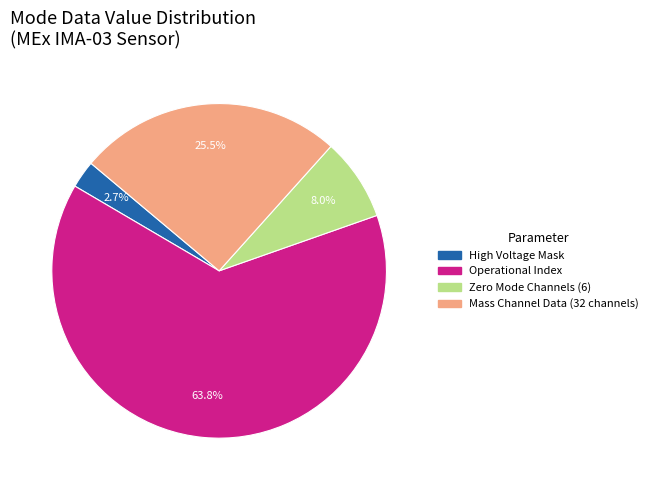

Which category has the smallest portion of the pie?

High Voltage Mask